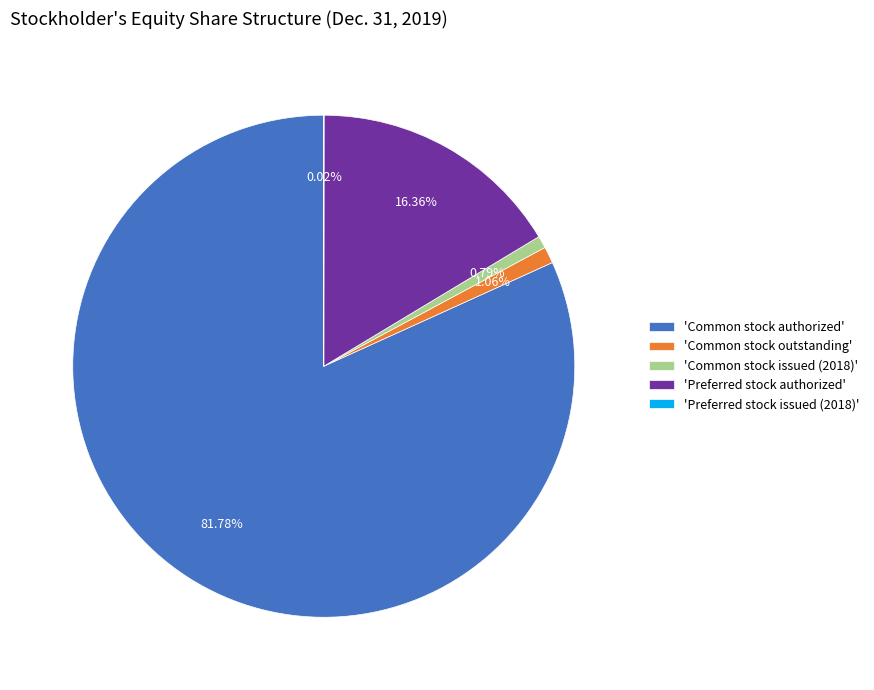

To the nearest percent, what is the difference between the largest and smallest slice percentages?

82%